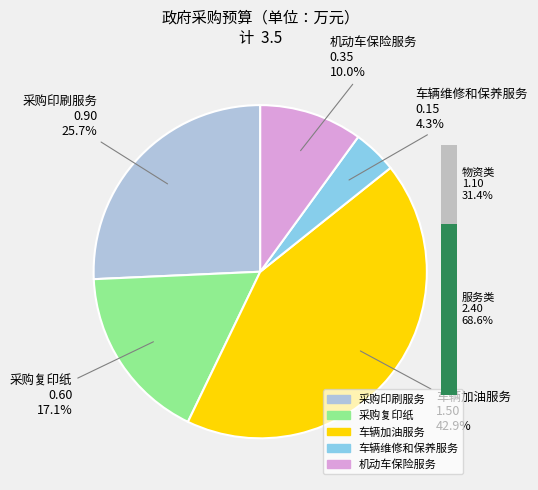

Count the number of slices in the pie.

5